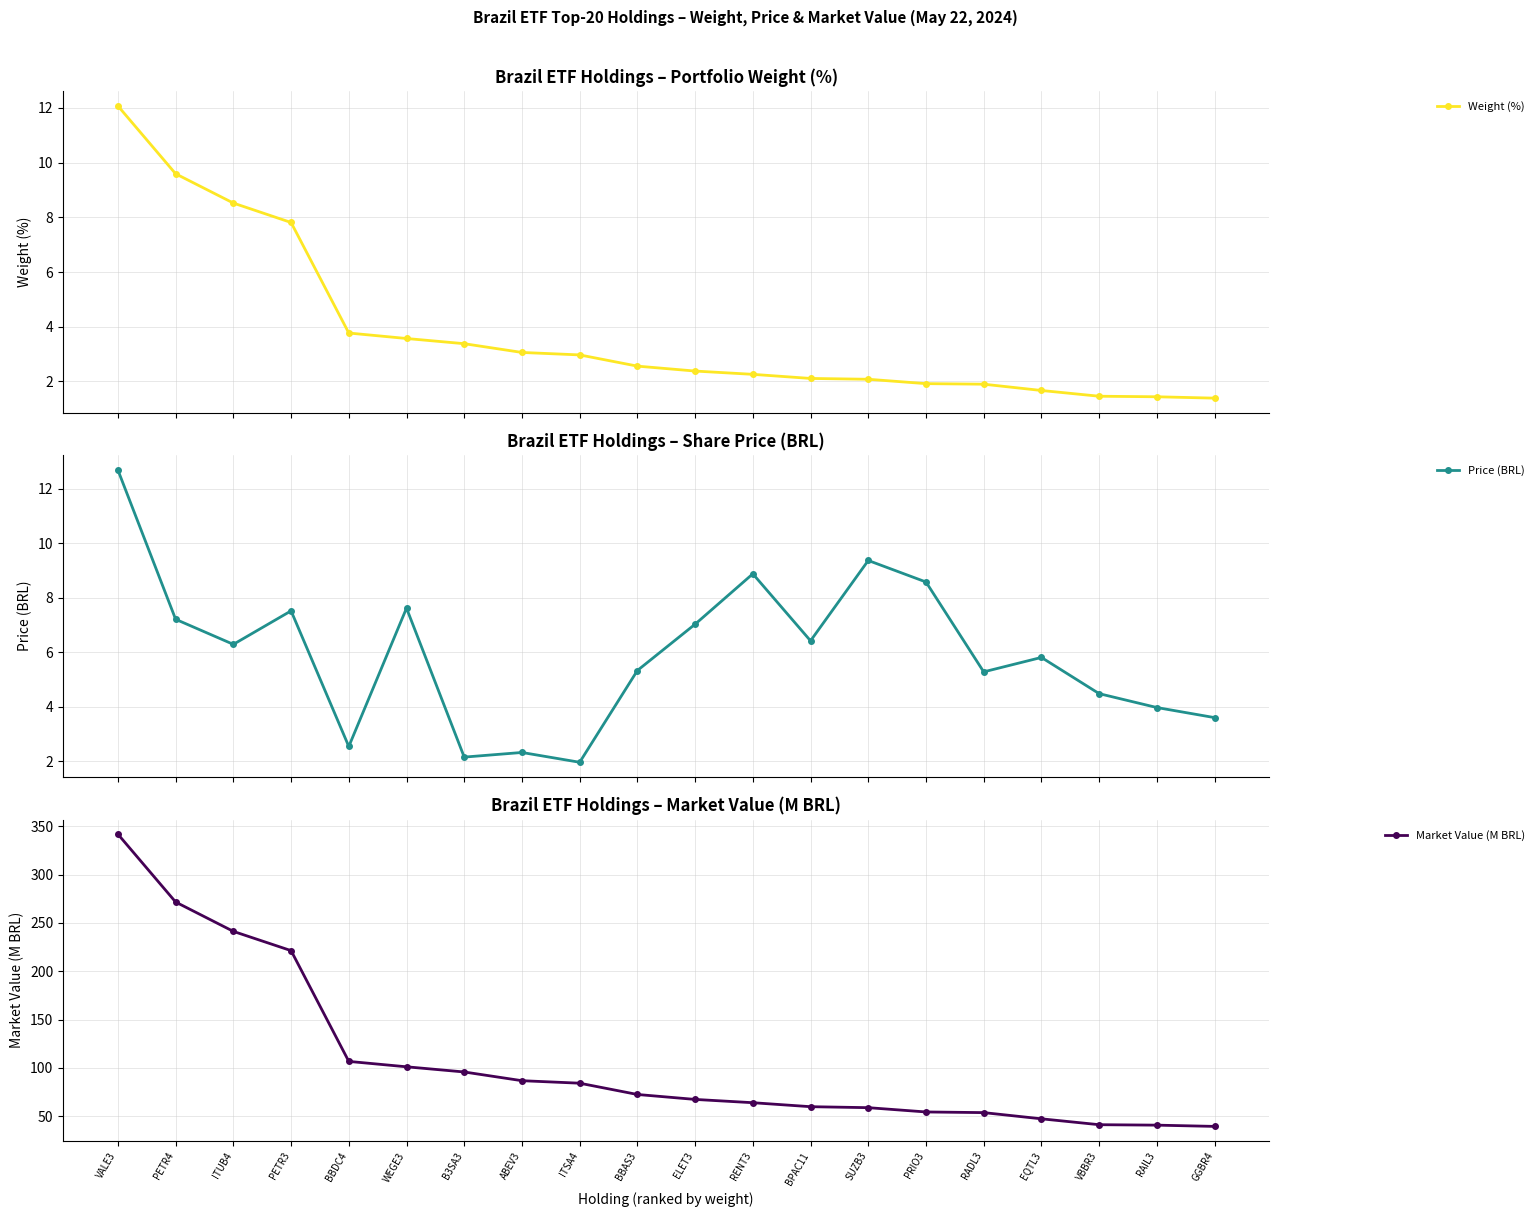

What is the sum of the Weight (%) values at RENT3 and RAIL3?

3.7